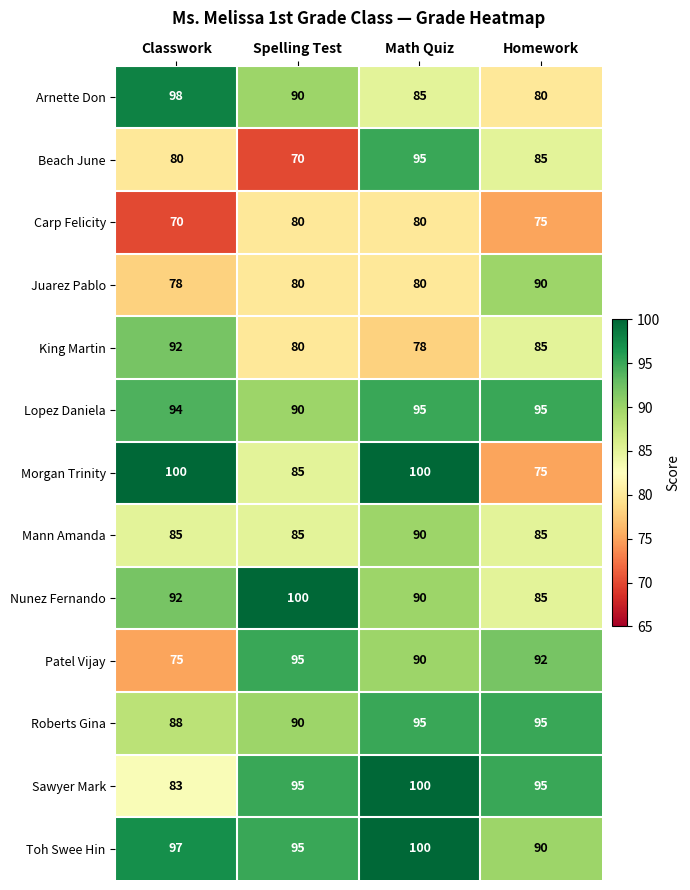

What is the sum of all Mann Amanda values?

345